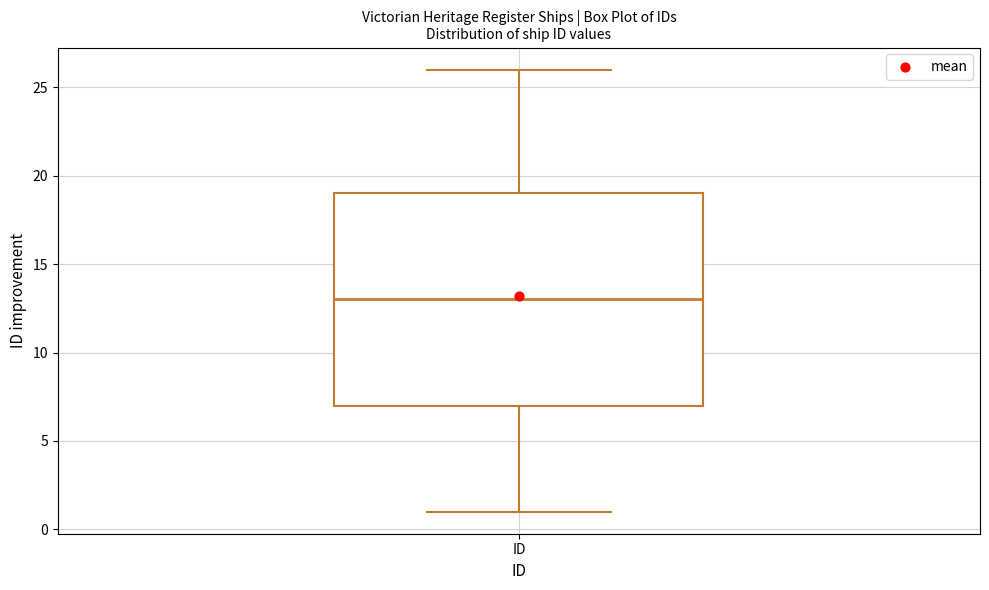

Where does the upper whisker of the box for ID end on the y-axis? The values are not printed on the chart, so give them approximately, as read against the axis.

26